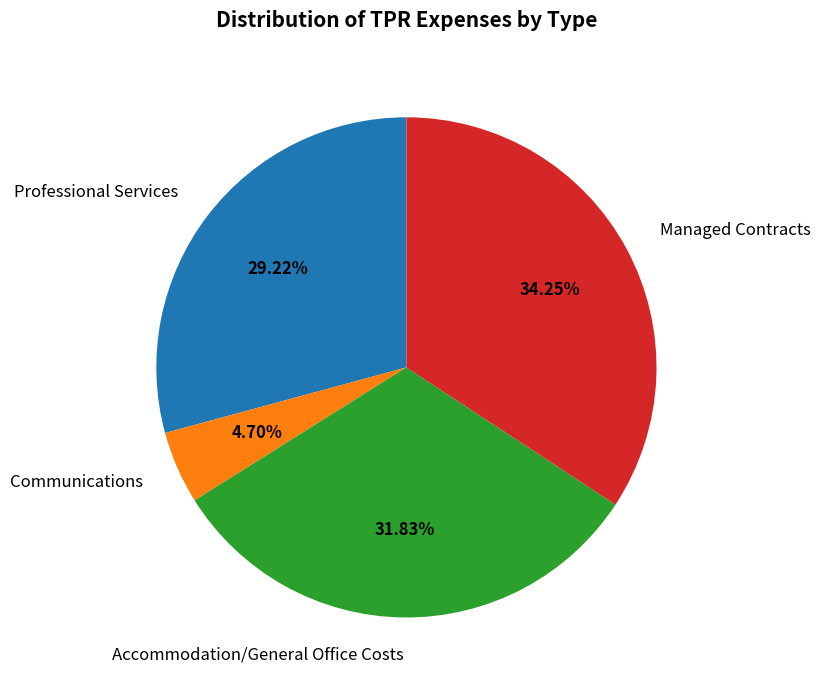

Is there any slice that represents more than half of the pie?

No